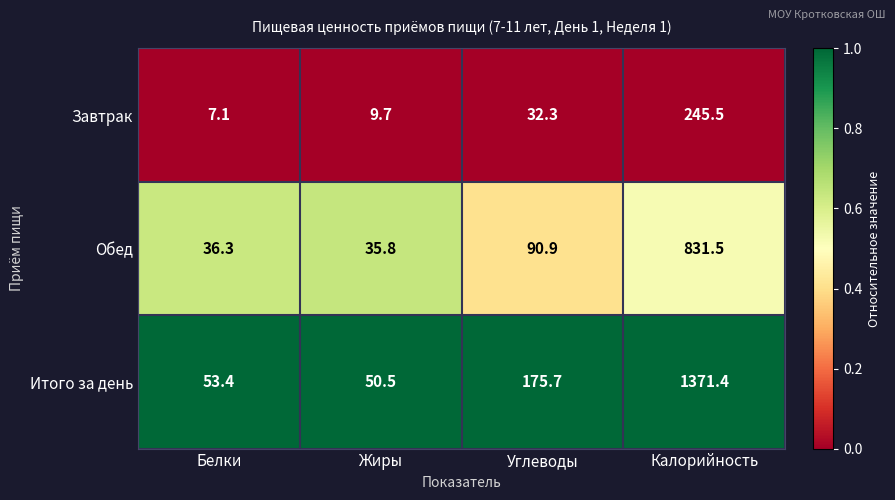

At Белки, list the series in order from largest to smallest.

Итого за день, Обед, Завтрак